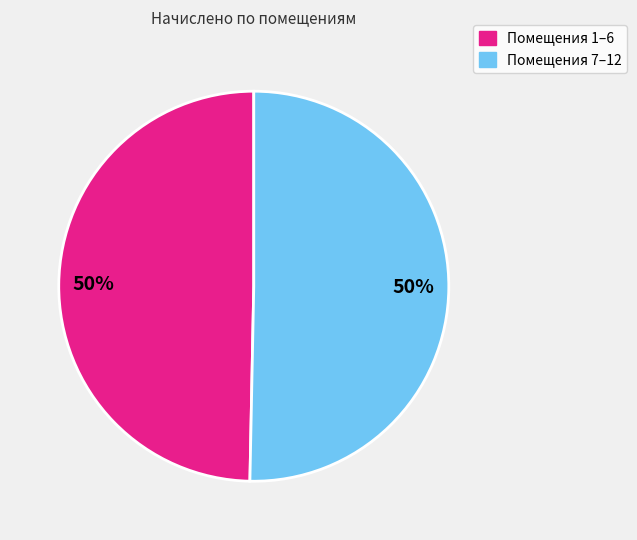

To the nearest percent, what is the average slice percentage?

50%